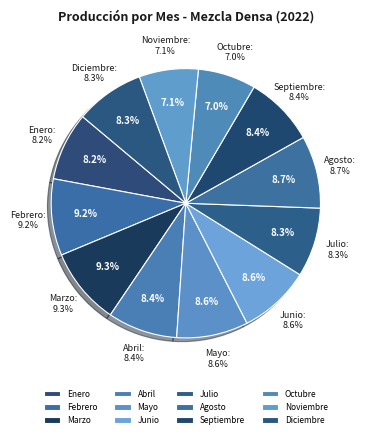

Is it true that Octubre is 1% of the pie?

False